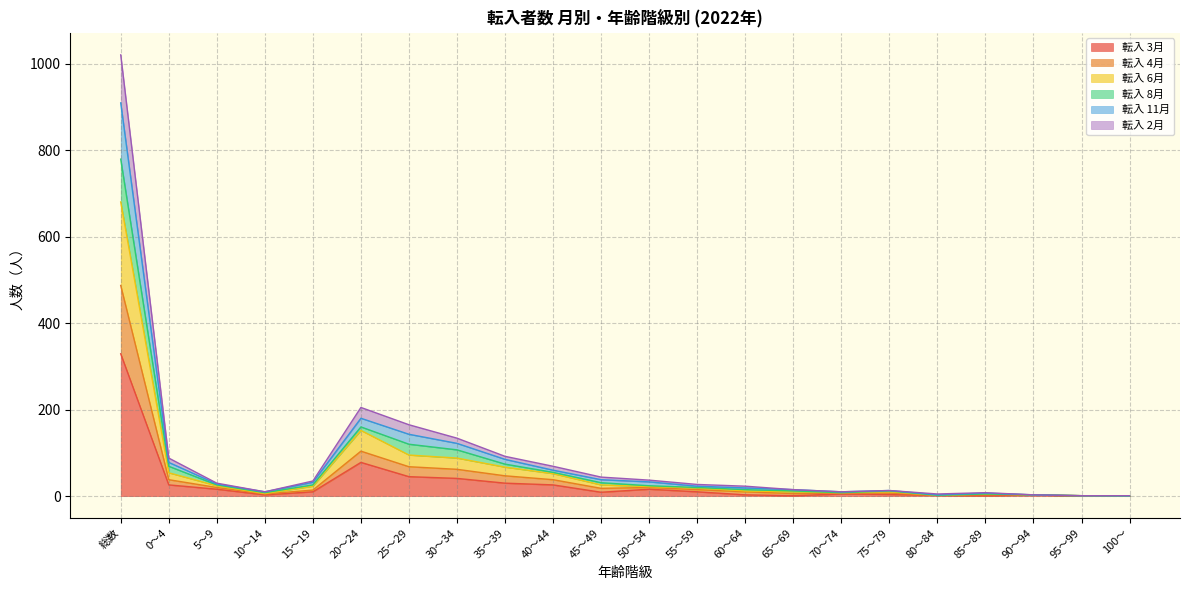

True or false: 転入 11月 and 転入 6月 intersect in this chart.

False